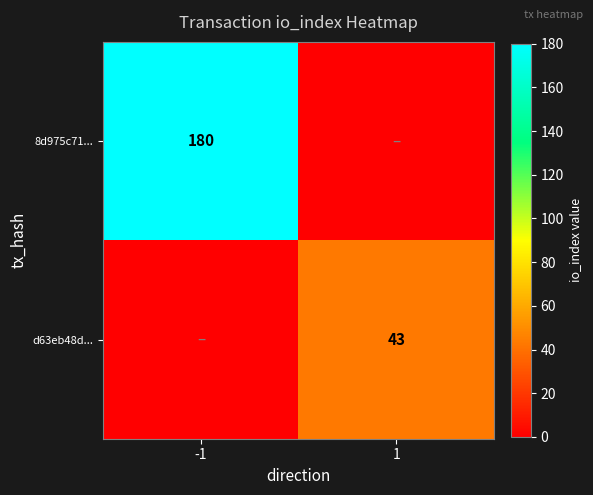

True or false: 8d975c71... has a value of 180 at -1.

True